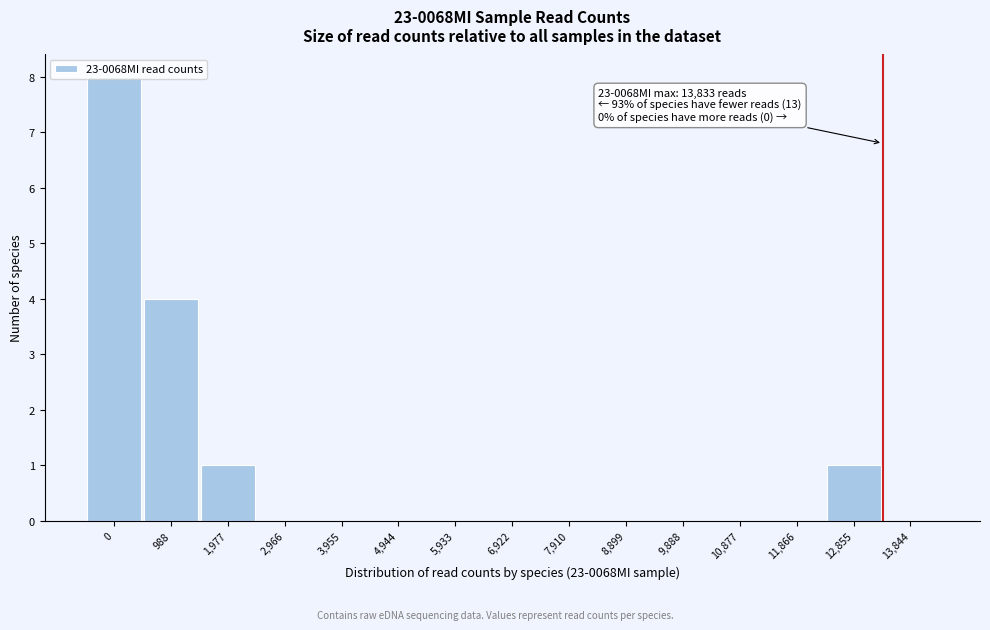

What is the sum of all values?

14